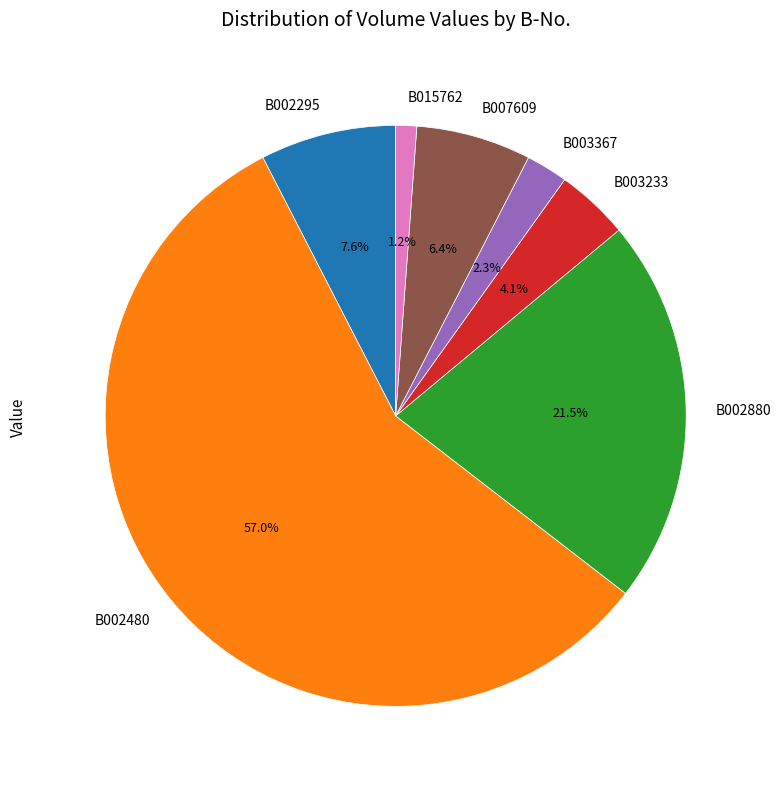

Which category has the biggest portion of the pie?

B002480